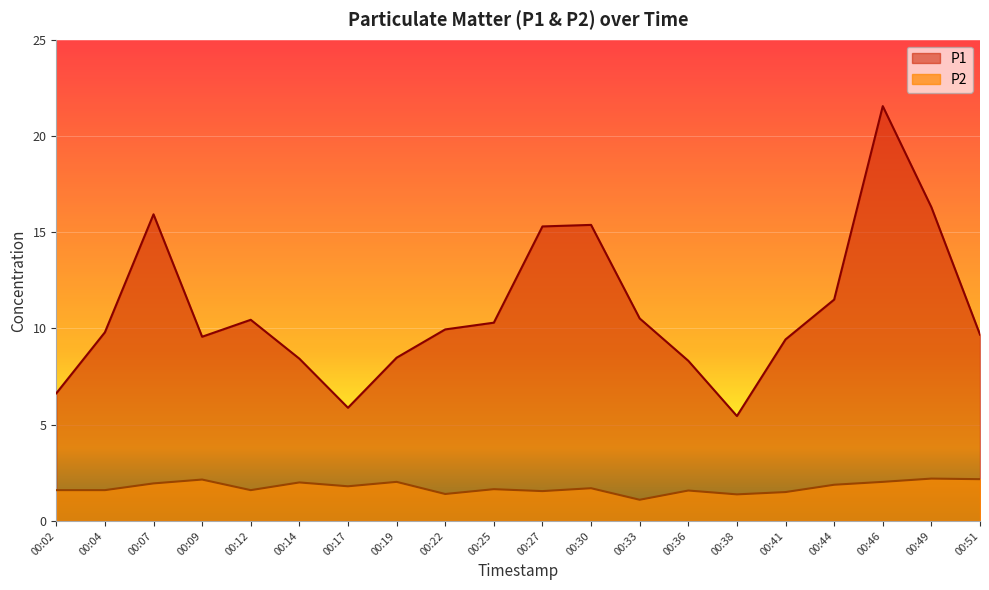

The P2 series shows 1.6 at 00:02. True or false?

True